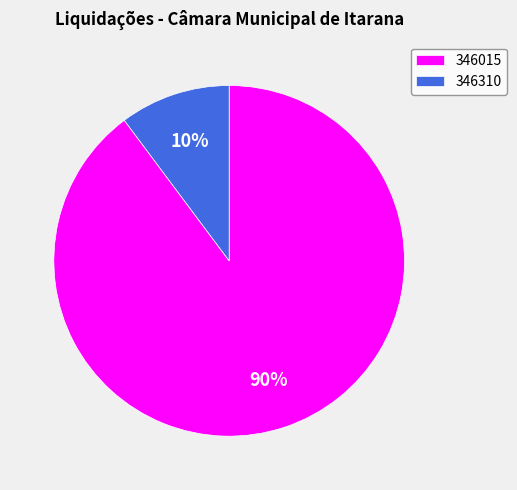

Between 346015 and 346310, which is larger?

346015